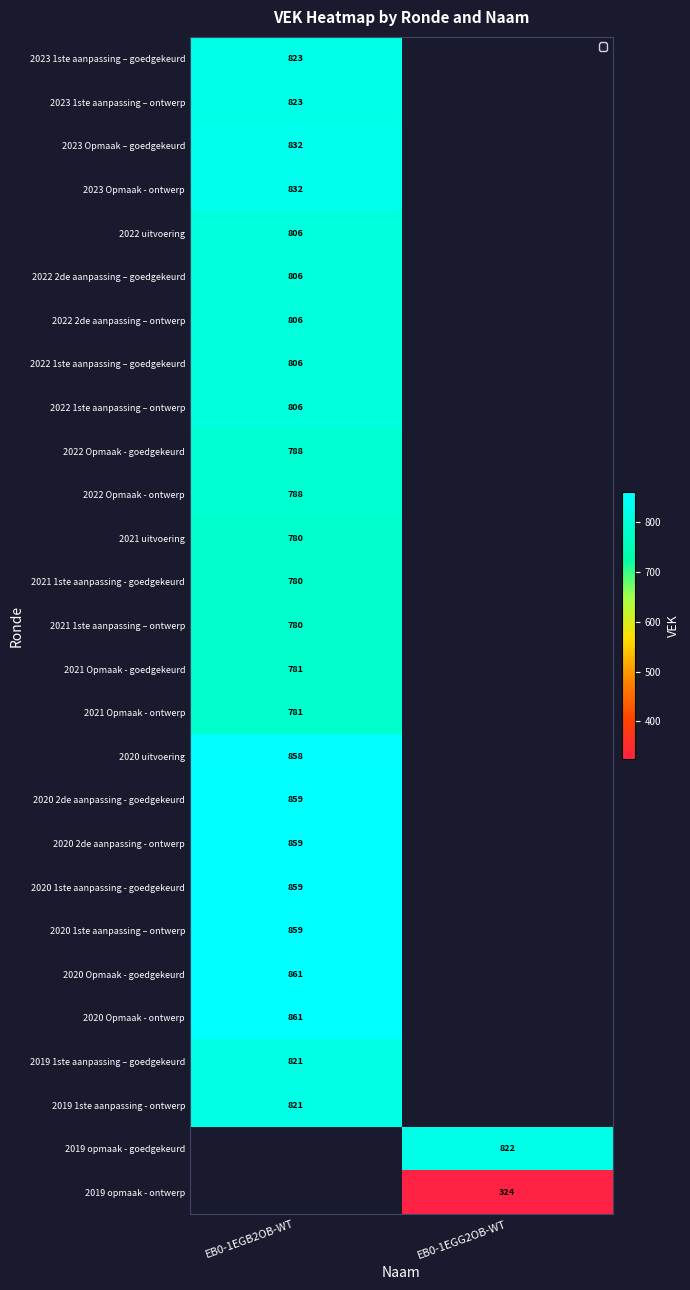

True or false: 2020 Opmaak - ontwerp has a value of 861 at EB0-1EGB2OB-WT.

True